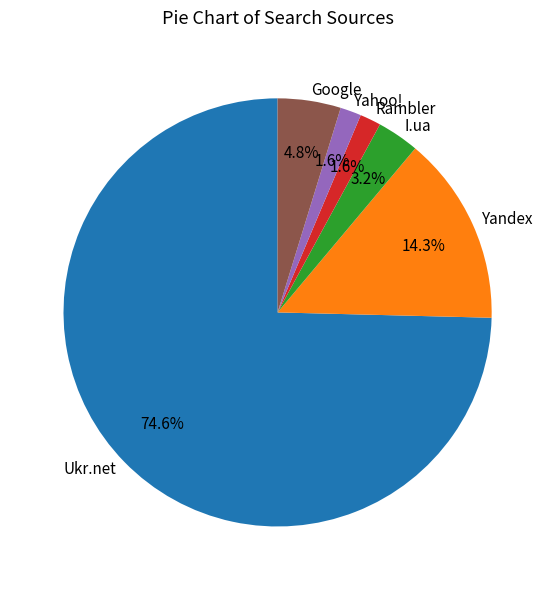

Combined, do Google and Yahoo! account for over 50%?

No